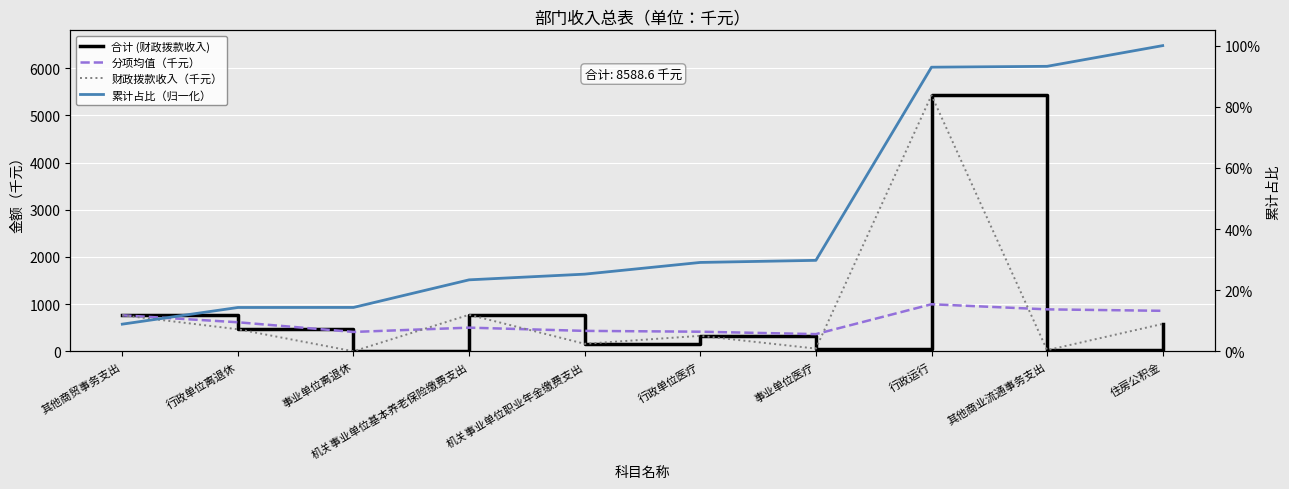

At which category is the sum across all series the highest?

行政运行